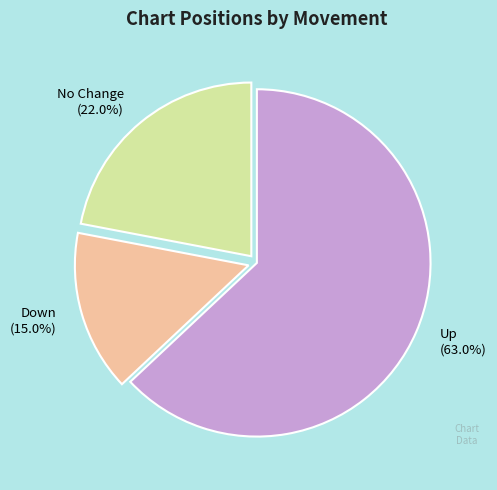

What is the ratio of the value at Down (15.0%) to the value at No Change (22.0%)?

0.7